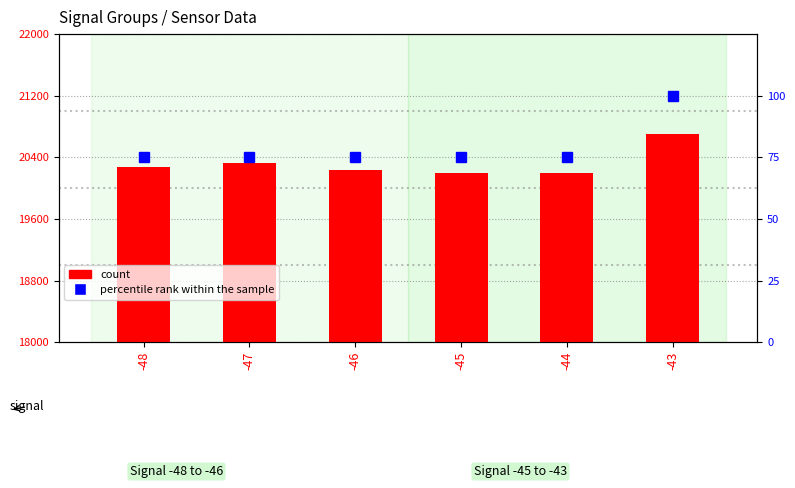

Where does the count series first go above 20276?

-47